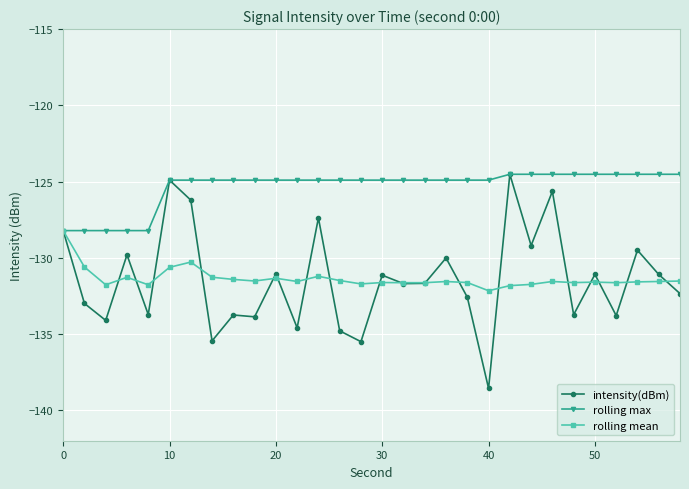

What are all the series names shown in the legend?

intensity(dBm), rolling max, rolling mean